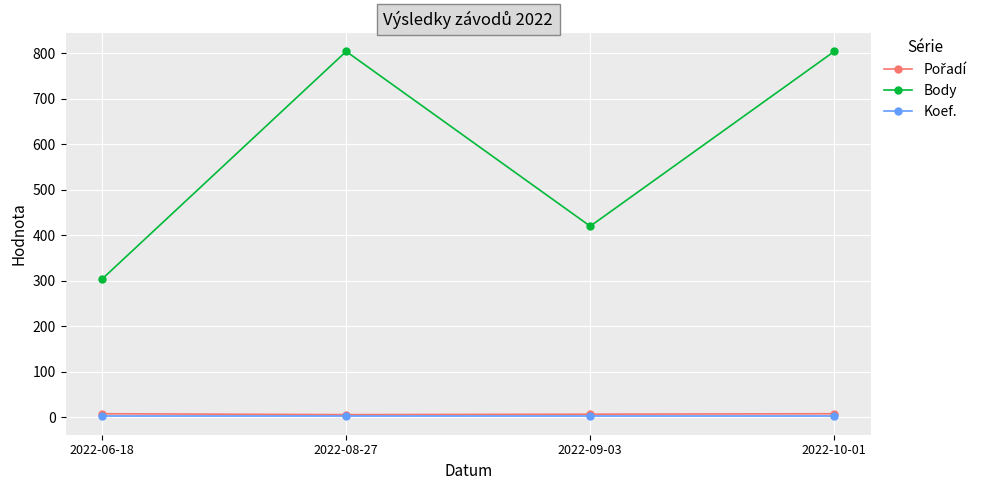

What is the maximum value shown in the chart?

804